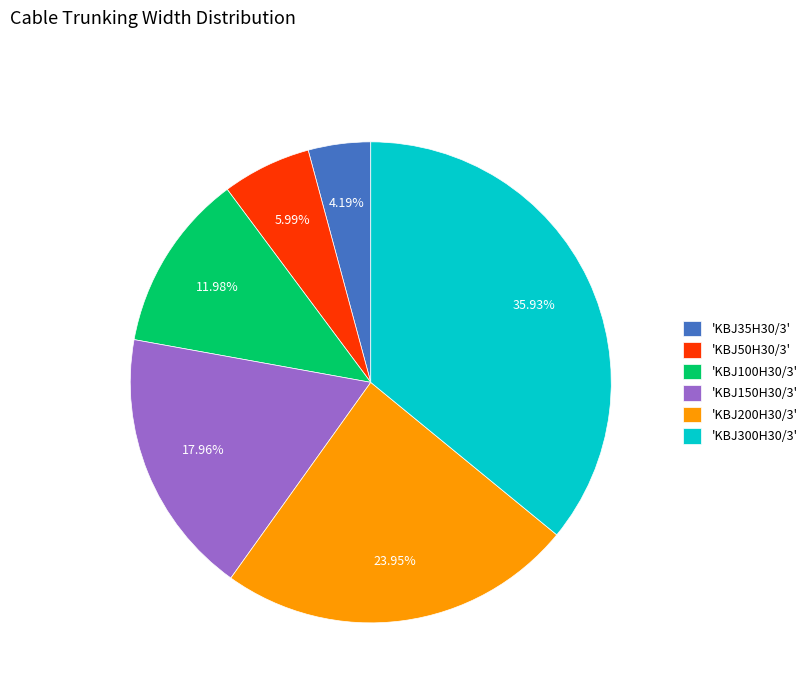

What is the largest slice in the pie chart?

'KBJ300H30/3'